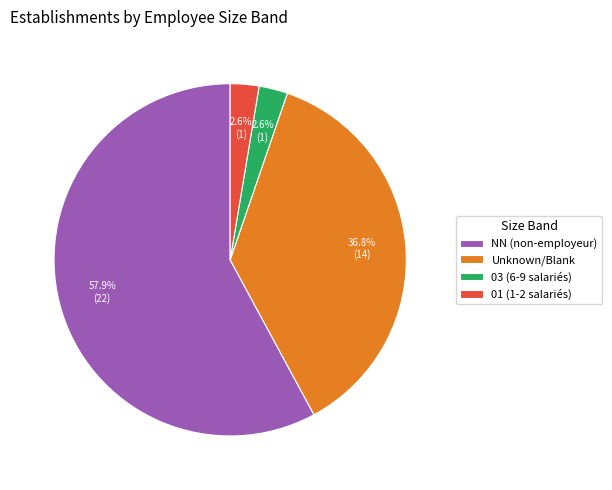

Is there a majority slice in this chart?

Yes